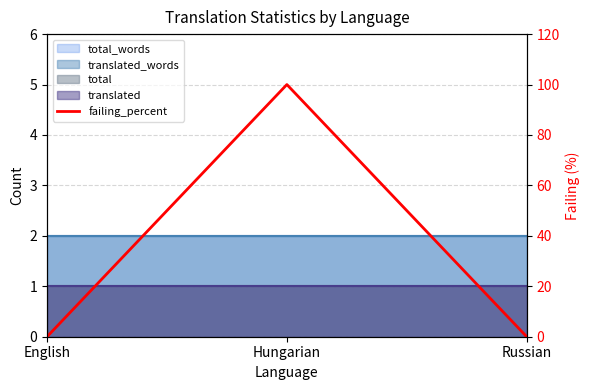

What is the value of the 2nd point from the left?

100